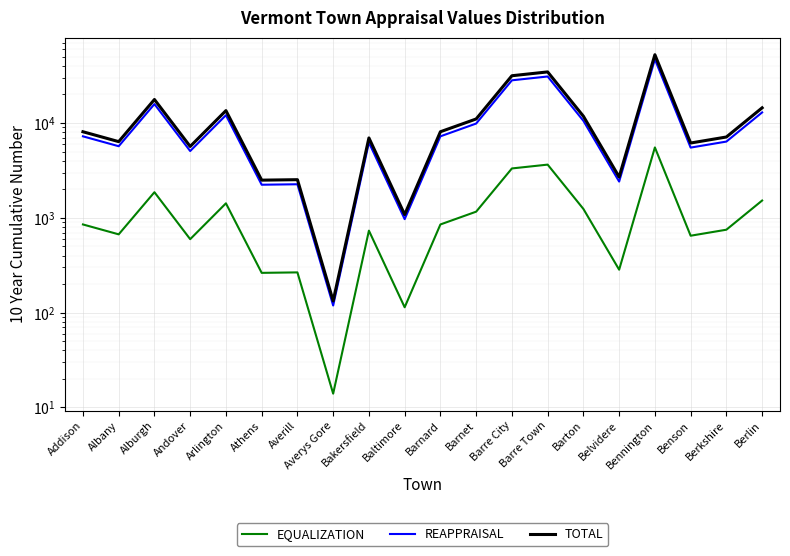

What is the smallest value displayed?

14.0